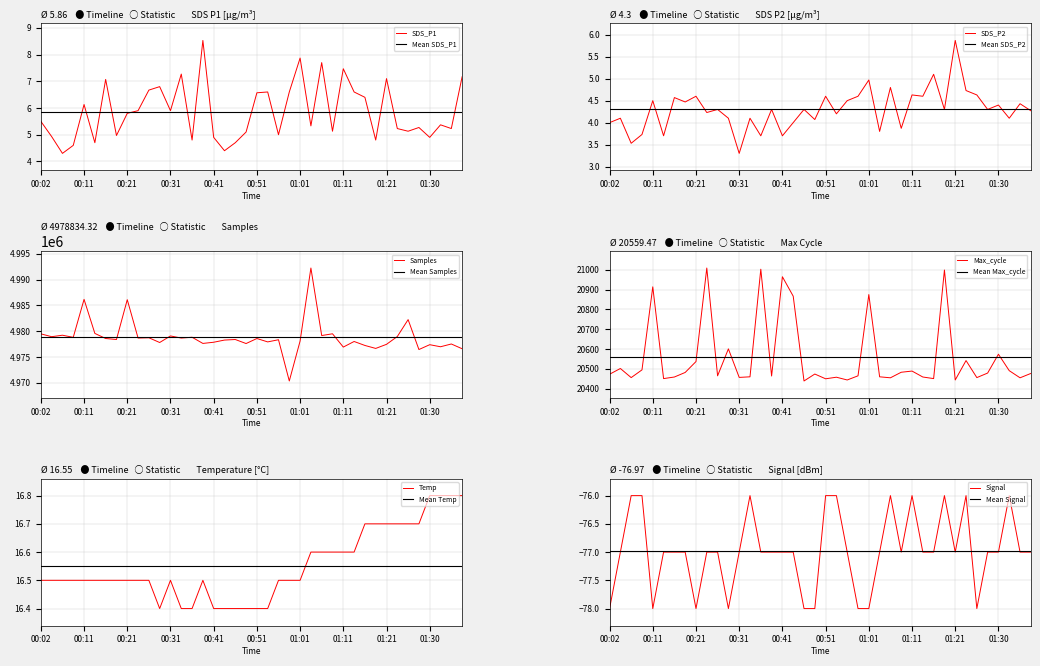

True or false: SDS_P1 has a value of 1.7 at 00:51.

False